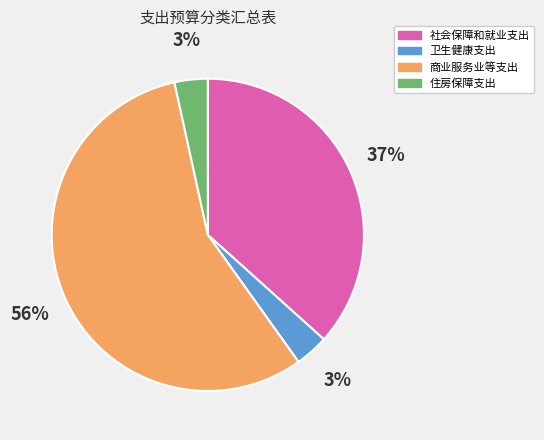

True or false: 社会保障和就业支出 accounts for 37% of the total.

True